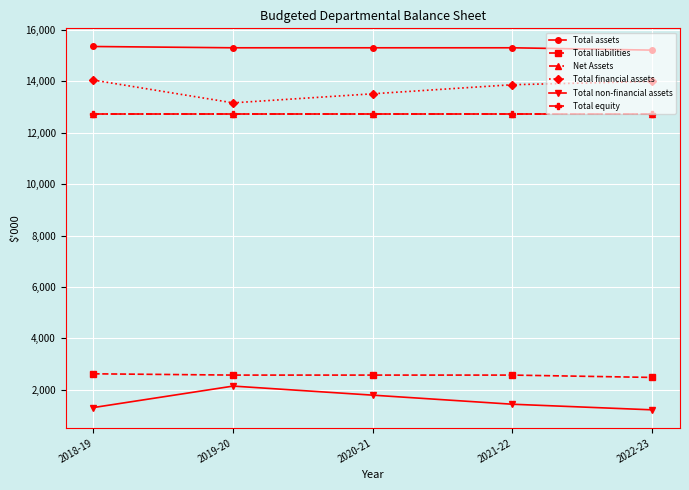

Is this an area chart (filled region under the line)?

No